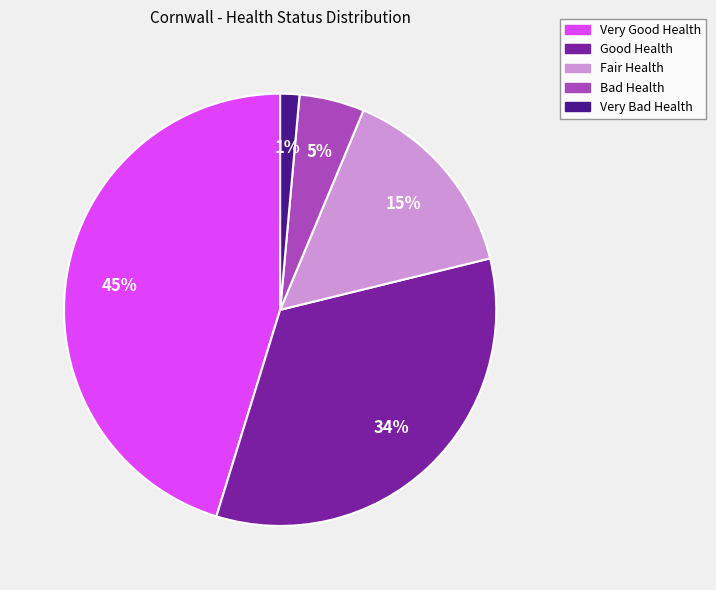

Is the sum of Bad Health and Very Bad Health greater than half?

No